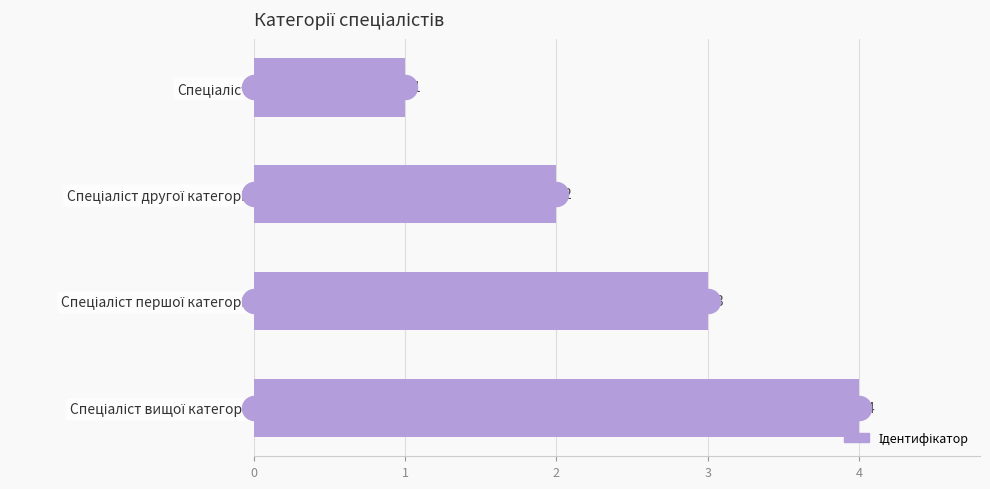

Between Спеціаліст вищої категорії and Спеціаліст, which is larger?

Спеціаліст вищої категорії